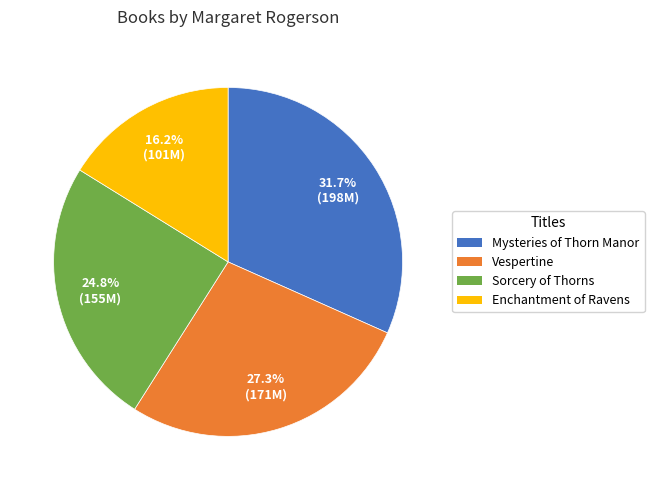

The Sorcery of Thorns slice represents 25% of the pie. True or false?

True